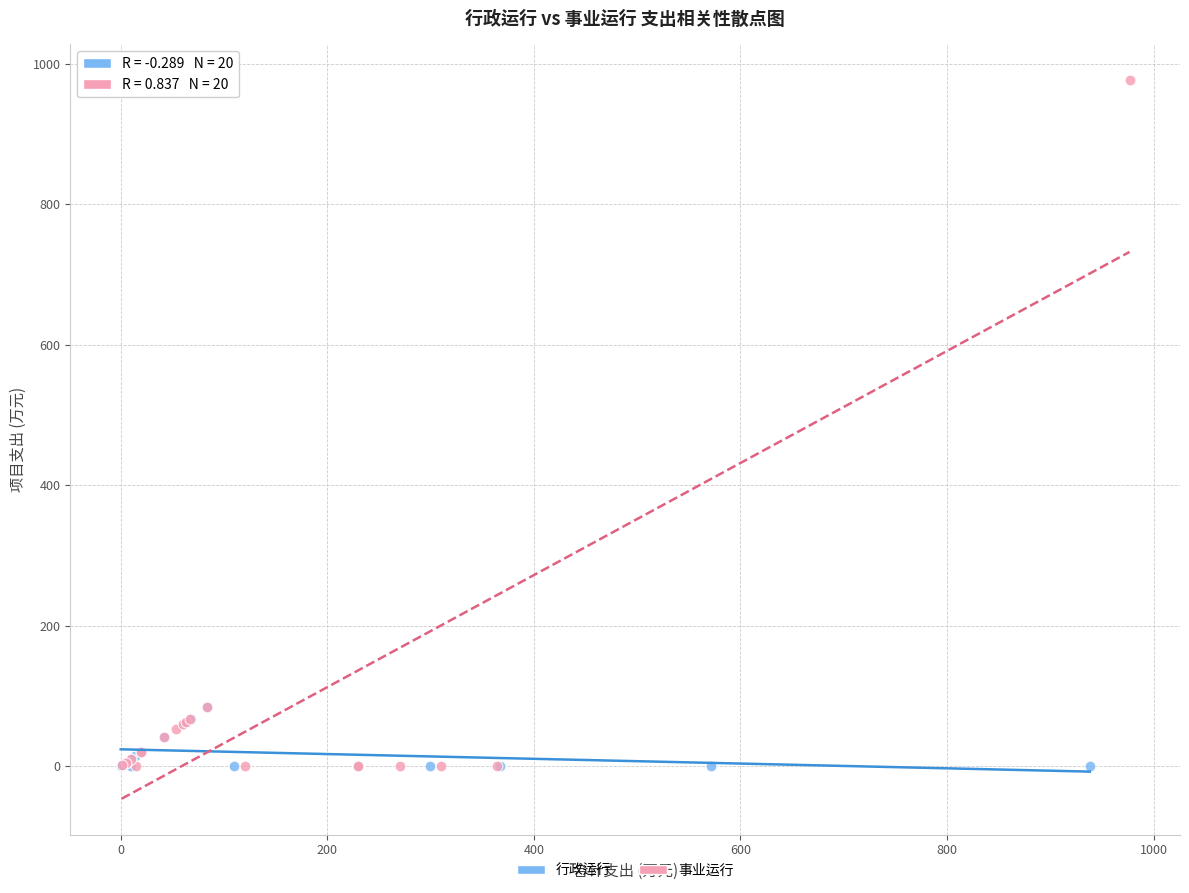

Which series contains the highest Y value?

事业运行